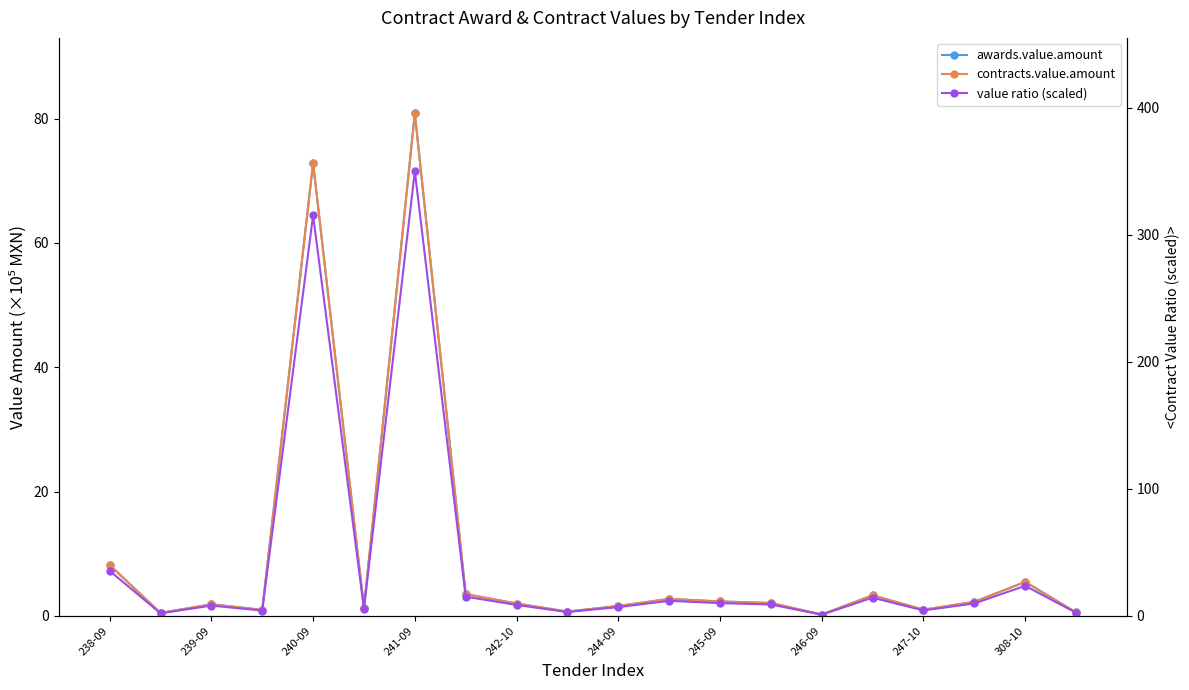

Is this an area chart (filled region under the line)?

No